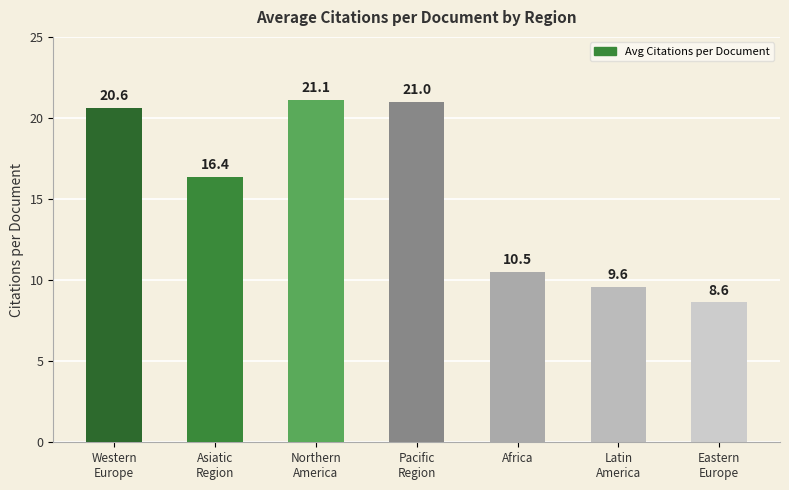

Reading right to left, transcribe all the data shown in this chart.

8.6	9.6	10.5	21.0	21.1	16.4	20.6